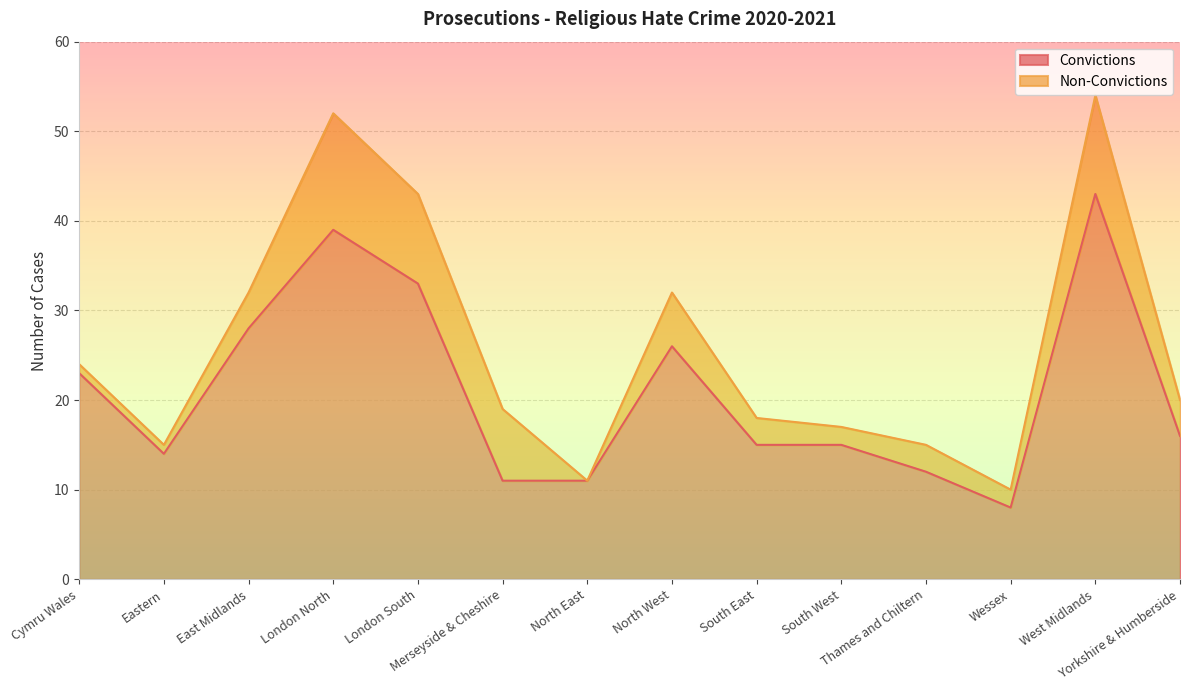

Where is the first local maximum?

London North